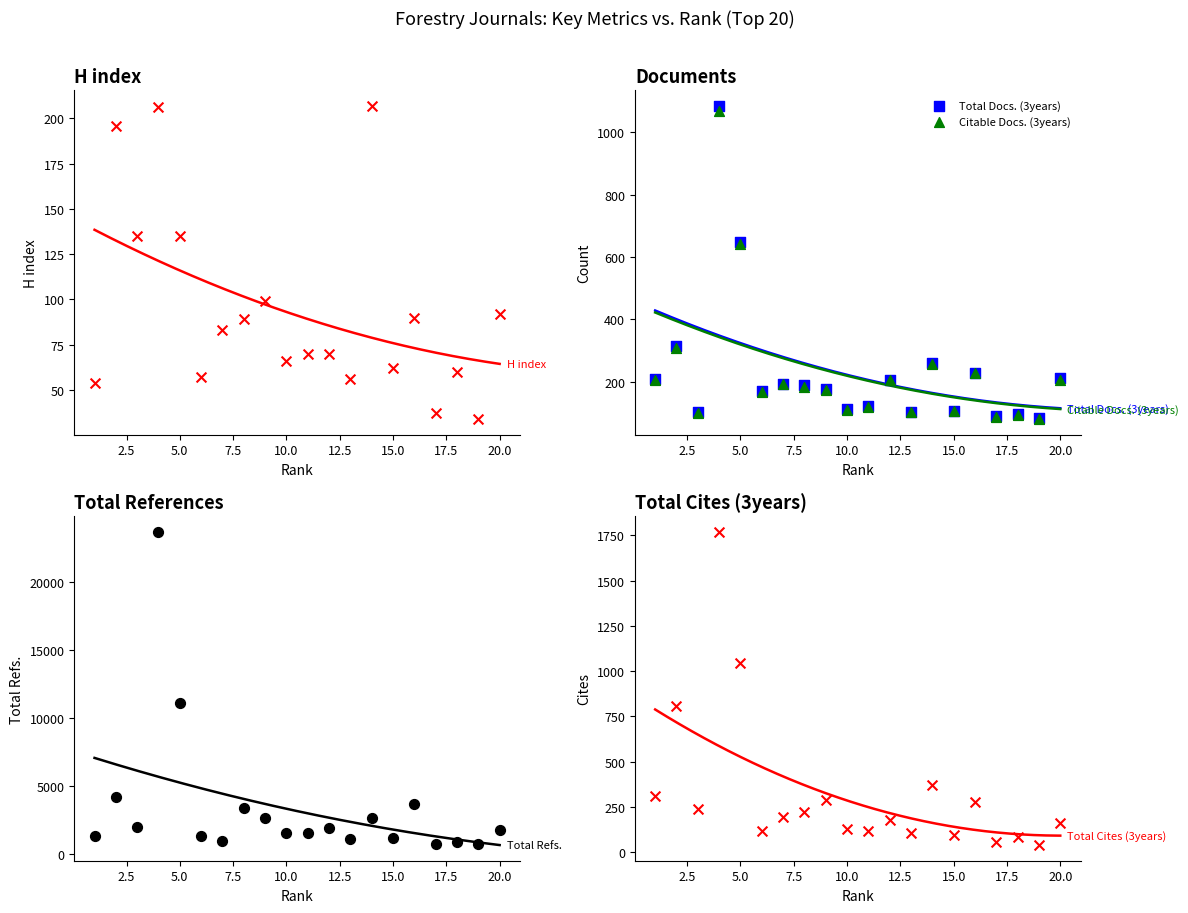

Is the value of Total Refs. at 12.5 greater than the value of Citable Docs. (3years) at 15.0?

Yes